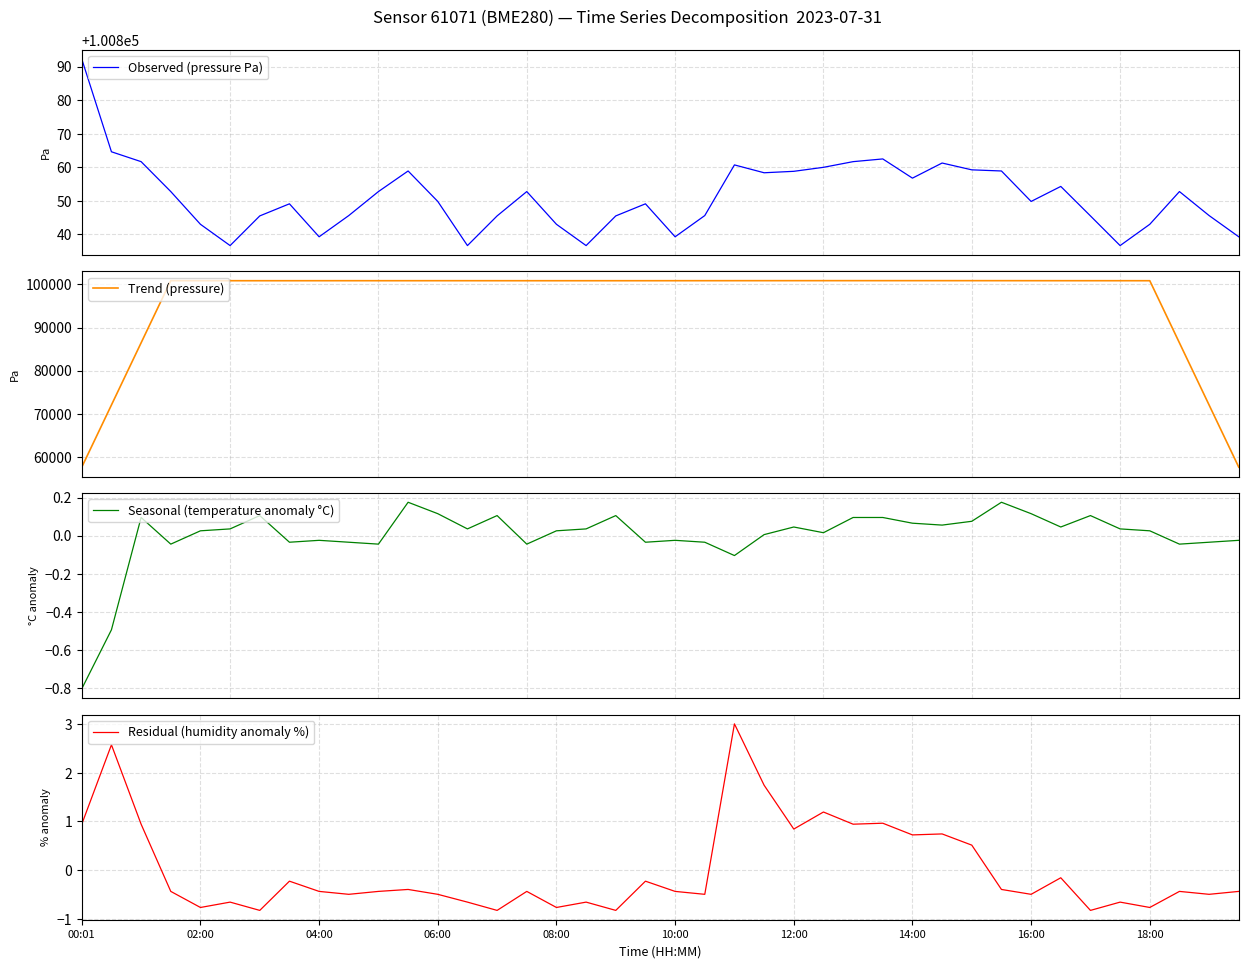

What are all the series names shown in the legend?

Observed (pressure Pa), Trend (pressure), Seasonal (temperature anomaly °C), Residual (humidity anomaly %)